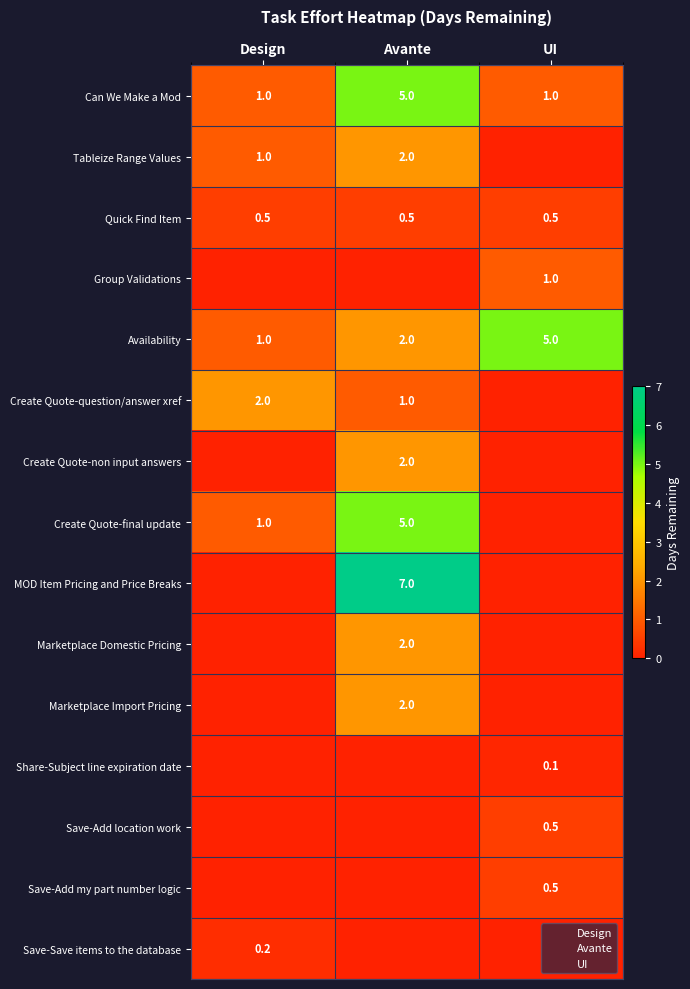

At which label is Create Quote-non input answers closest to 1?

Design